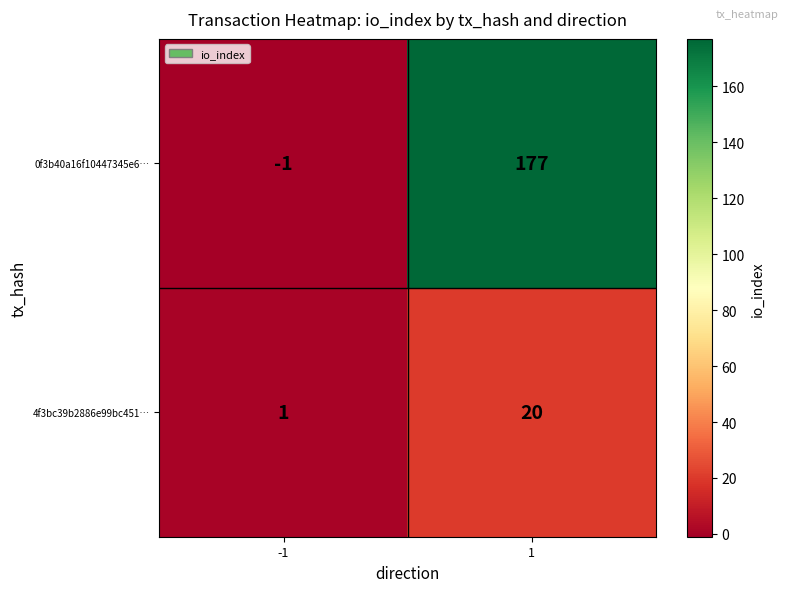

What is the maximum value for 0f3b40a16f10447345e6…?

177